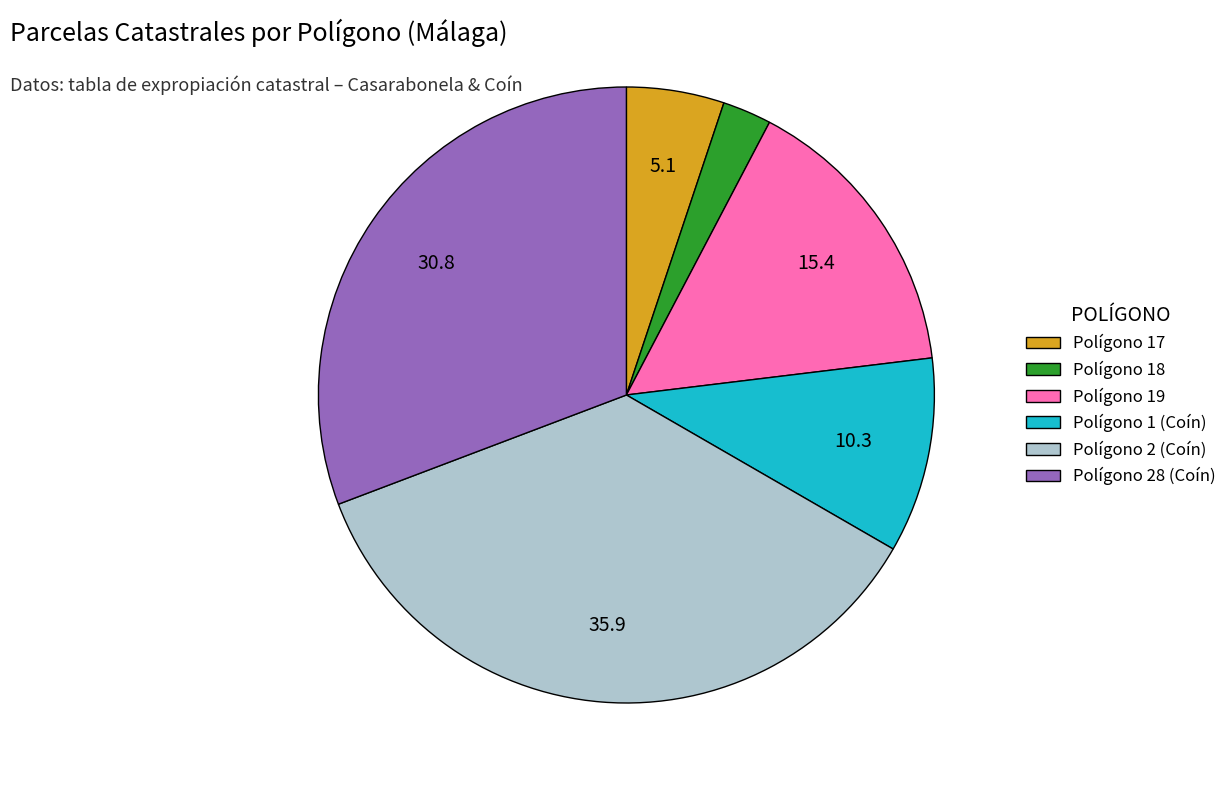

Does any single category account for the majority?

No